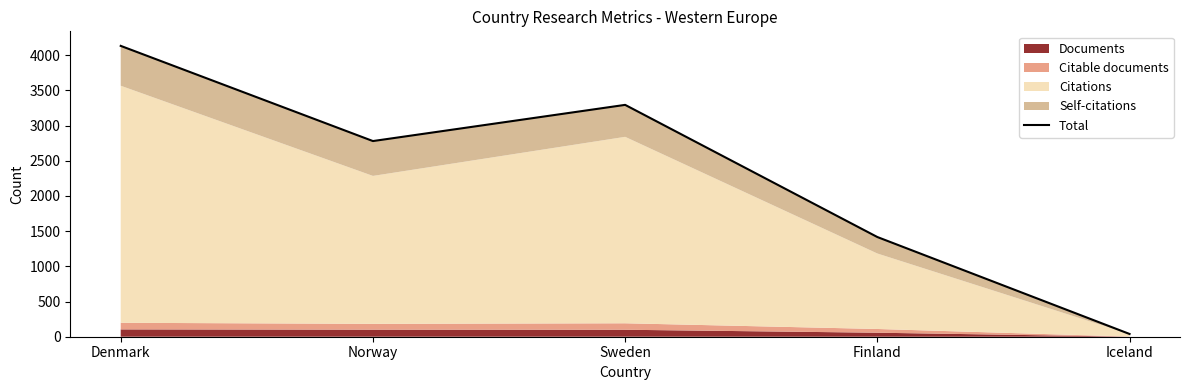

Reading left to right, extract all data points from this chart.

Denmark=4131	Norway=2779	Sweden=3293	Finland=1416	Iceland=39